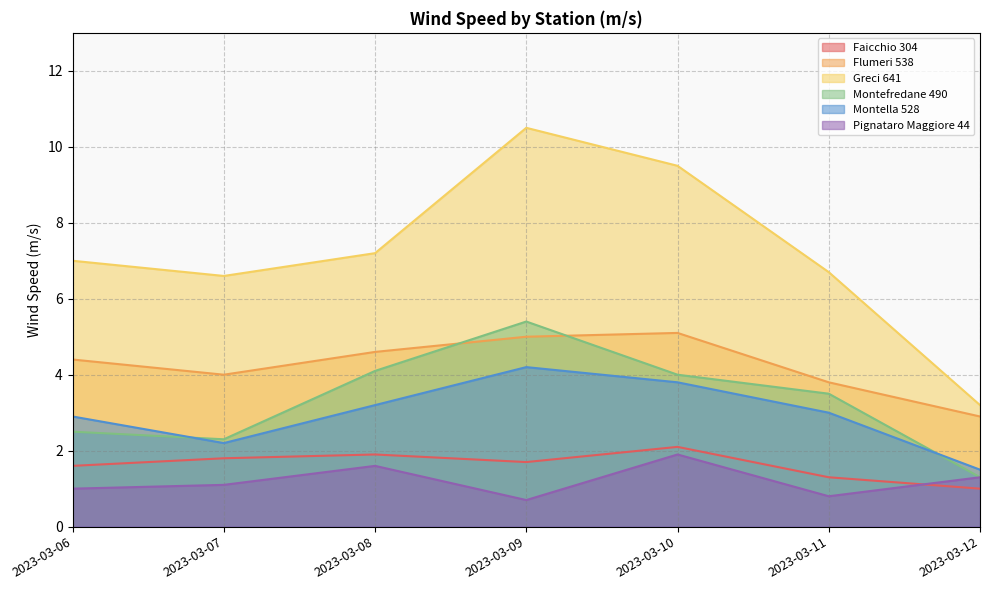

True or false: Flumeri 538 and Greci 641 cross at least once.

False